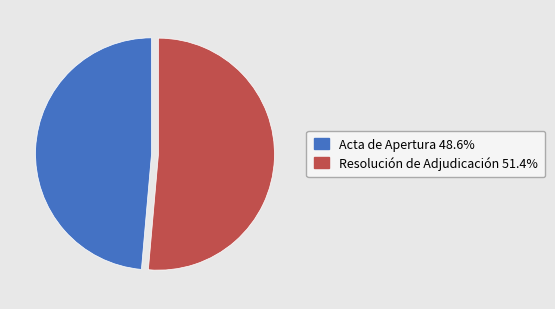

Rank the categories by value from lowest to highest.

Acta de Apertura, Resolución de Adjudicación